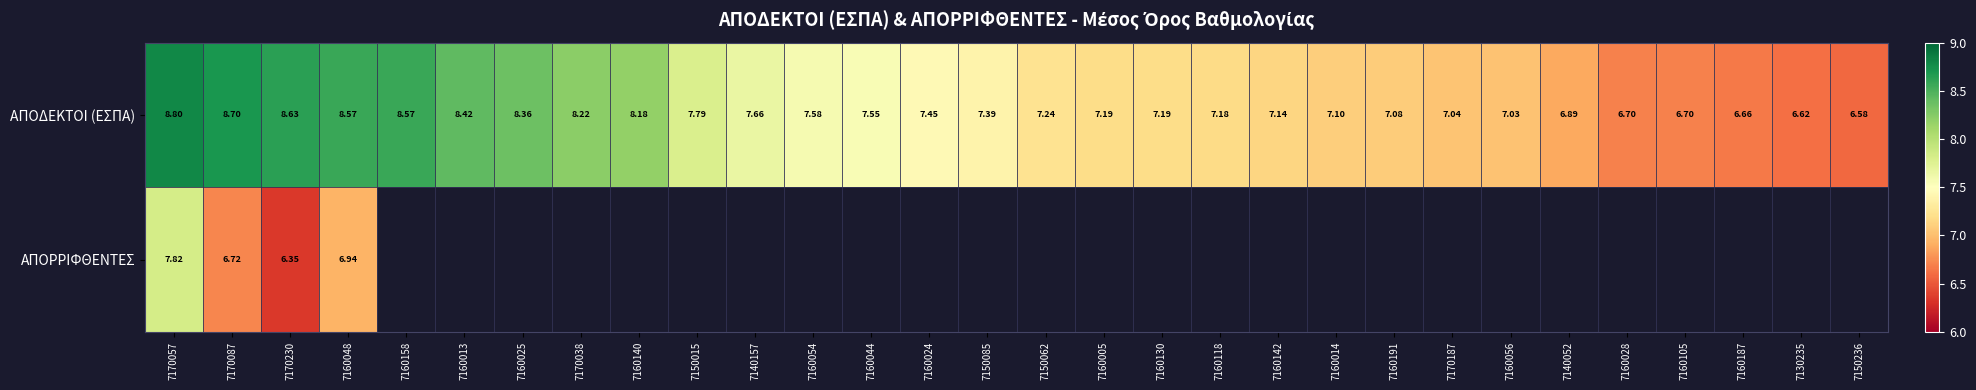

True or false: ΑΠΟΔΕΚΤΟΙ (ΕΣΠΑ) has a value of 8.4 at 7160025.

True